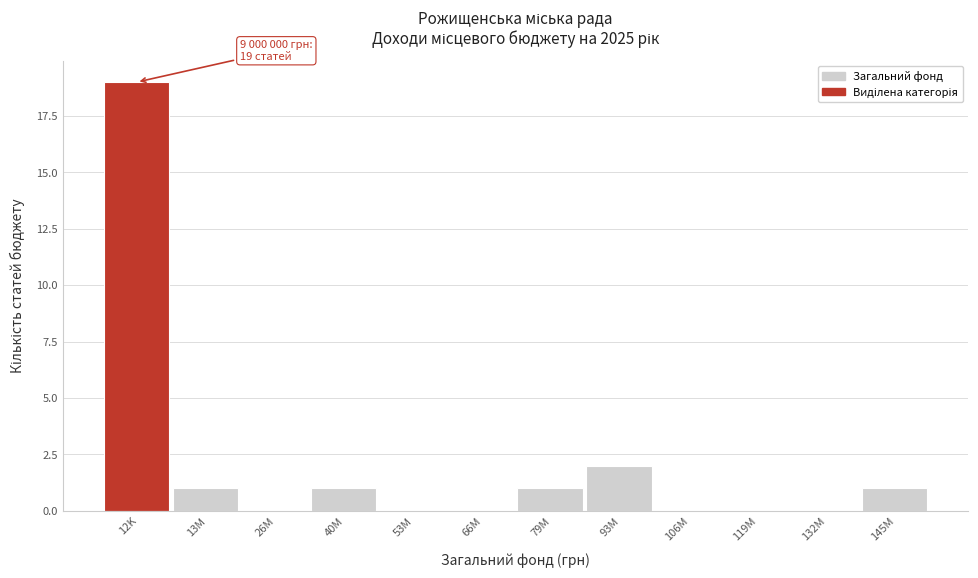

Reading left to right, what are all the values shown in this chart?

12K=19	13M=1	26M=0	40M=1	53M=0	66M=0	79M=1	93M=2	106M=0	119M=0	132M=0	145M=1